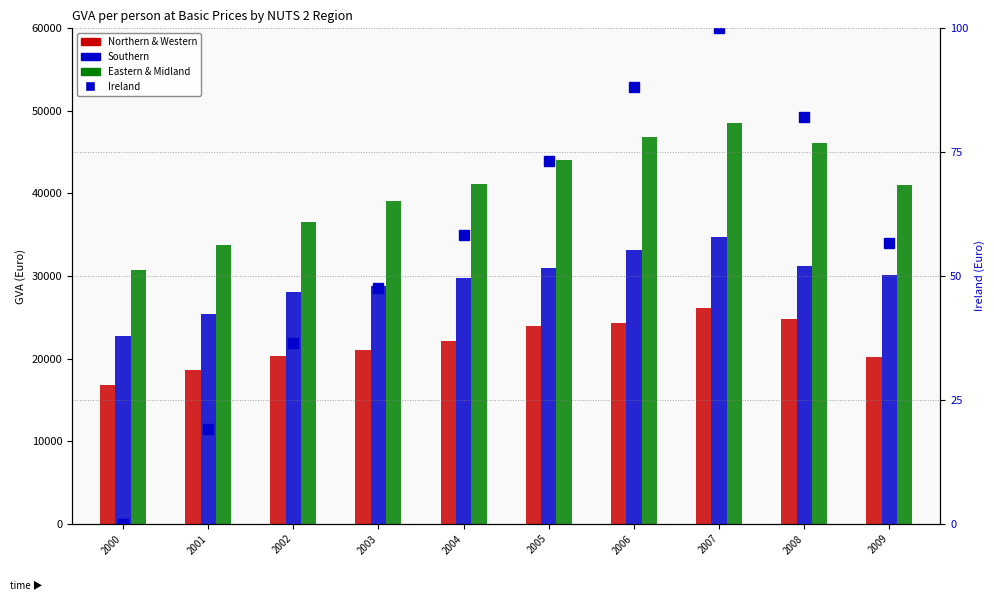

What is the value of the Eastern & Midland bar at the 10th from the left?

41036.7